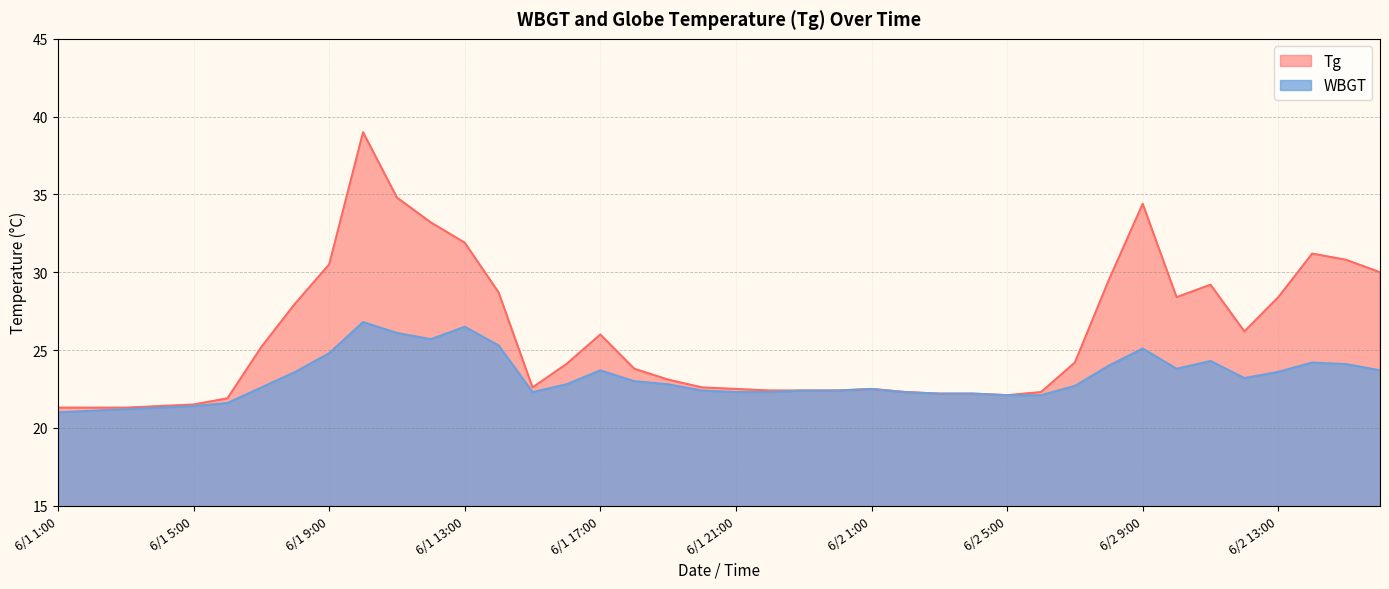

In Tg, how many points are lower than both neighbors (excluding endpoints)?

4